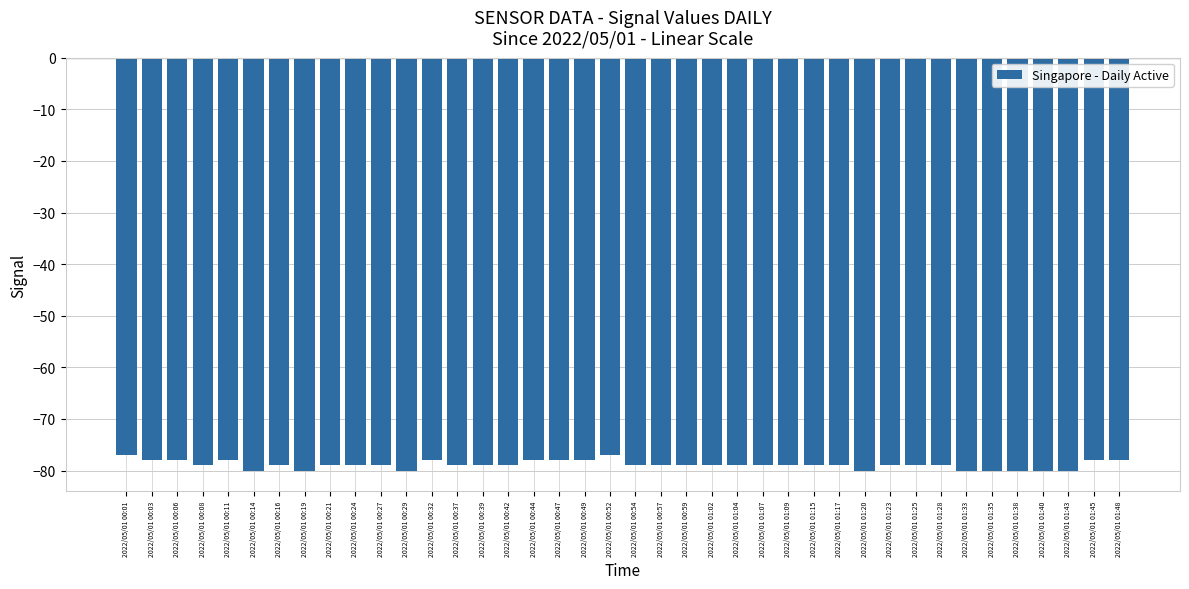

Reading right to left, transcribe all the data shown in this chart.

2022/05/01 01:48=-78	2022/05/01 01:45=-78	2022/05/01 01:43=-80	2022/05/01 01:40=-80	2022/05/01 01:38=-80	2022/05/01 01:35=-80	2022/05/01 01:33=-80	2022/05/01 01:28=-79	2022/05/01 01:25=-79	2022/05/01 01:23=-79	2022/05/01 01:20=-80	2022/05/01 01:17=-79	2022/05/01 01:15=-79	2022/05/01 01:09=-79	2022/05/01 01:07=-79	2022/05/01 01:04=-79	2022/05/01 01:02=-79	2022/05/01 00:59=-79	2022/05/01 00:57=-79	2022/05/01 00:54=-79	2022/05/01 00:52=-77	2022/05/01 00:49=-78	2022/05/01 00:47=-78	2022/05/01 00:44=-78	2022/05/01 00:42=-79	2022/05/01 00:39=-79	2022/05/01 00:37=-79	2022/05/01 00:32=-78	2022/05/01 00:29=-80	2022/05/01 00:27=-79	2022/05/01 00:24=-79	2022/05/01 00:21=-79	2022/05/01 00:19=-80	2022/05/01 00:16=-79	2022/05/01 00:14=-80	2022/05/01 00:11=-78	2022/05/01 00:08=-79	2022/05/01 00:06=-78	2022/05/01 00:03=-78	2022/05/01 00:01=-77